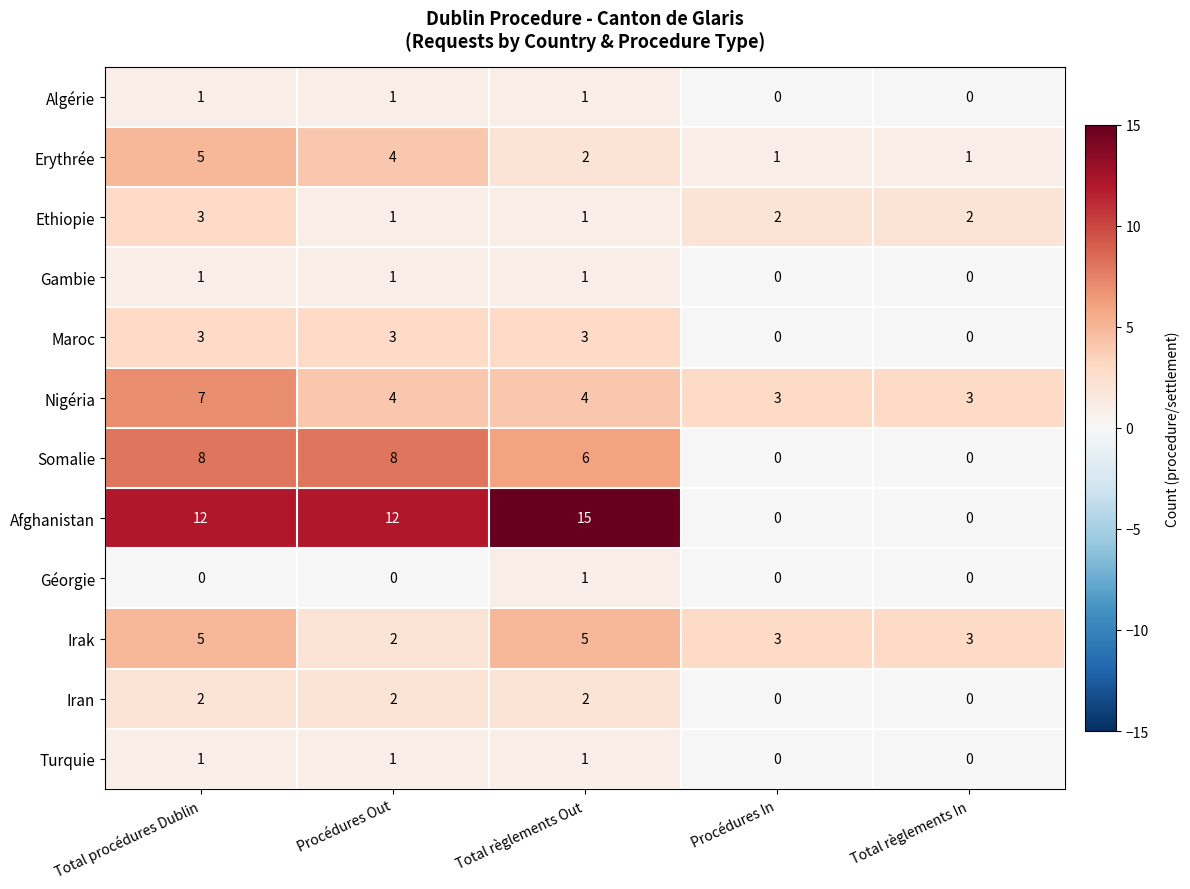

What is the maximum value for Afghanistan?

15